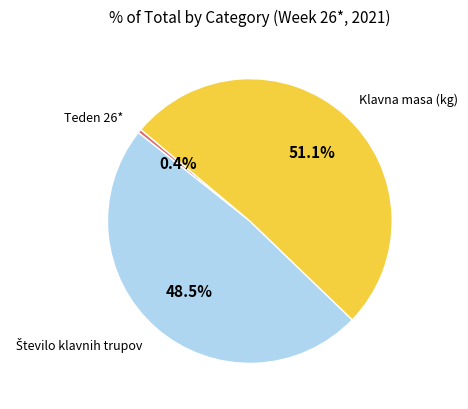

Approximately how many times larger is the value at Klavna masa (kg) compared to Teden 26*?

116.0